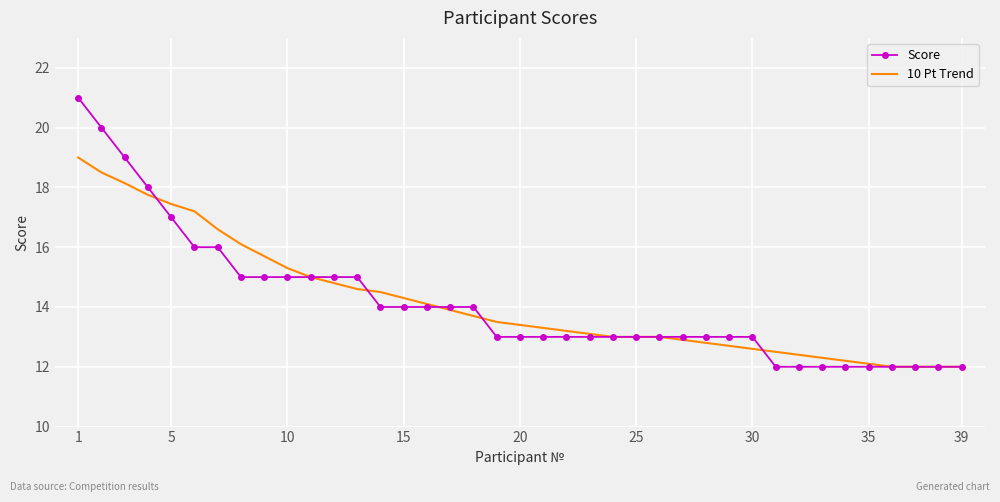

Which series has the widest spread of values?

Score